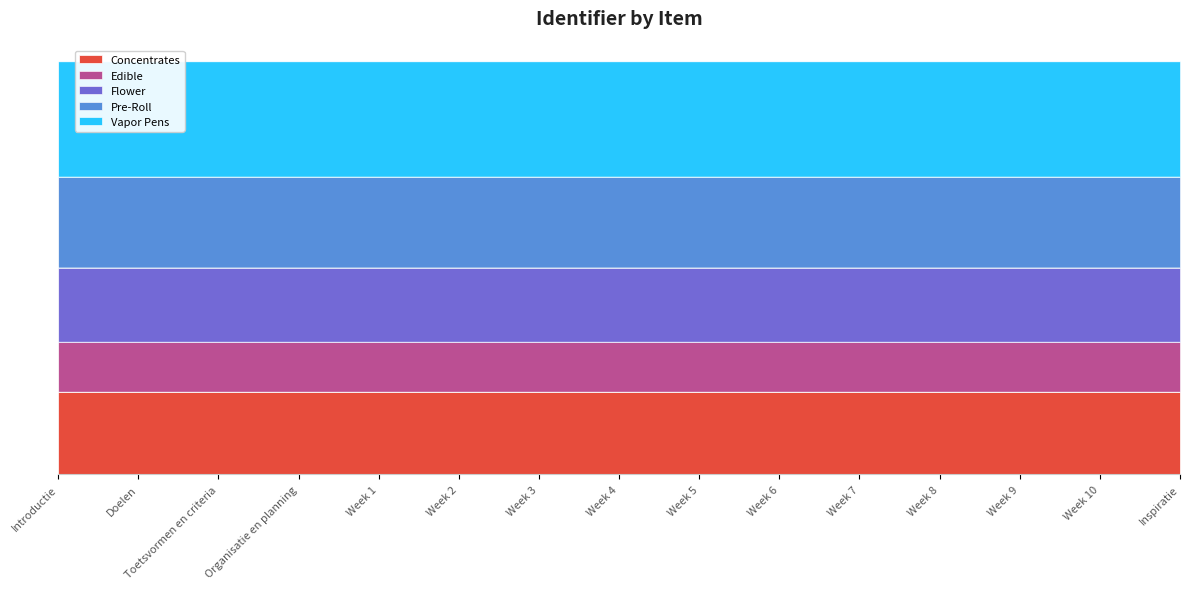

At which label is the value closest to 2036642?

Week 4